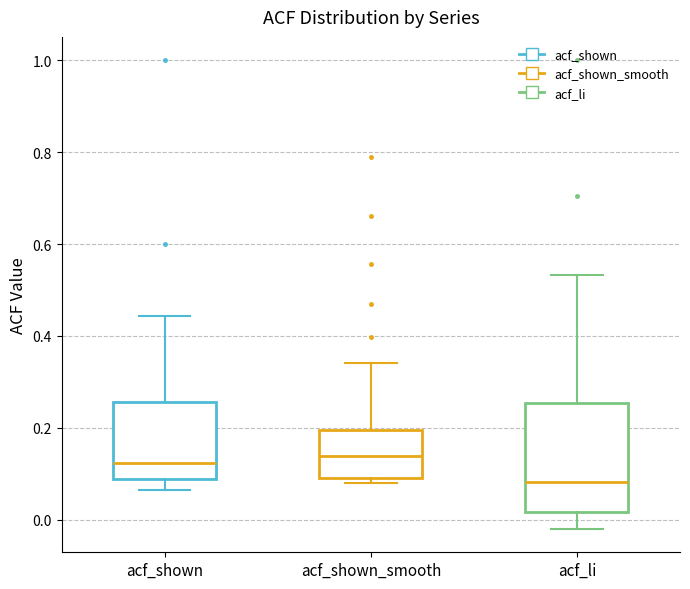

Reading left to right, read every box against the y-axis: the position of its median line, the range the box covers, and the ends of its whiskers. The values are not printed on the chart, so give them approximately, as read against the axis.

acf_shown: median 0.12, box 0.08 to 0.26, whiskers 0.06 to 0.44
acf_shown_smooth: median 0.14, box 0.10 to 0.20, whiskers 0.08 to 0.34
acf_li: median 0.08, box 0.02 to 0.26, whiskers -0.02 to 0.54